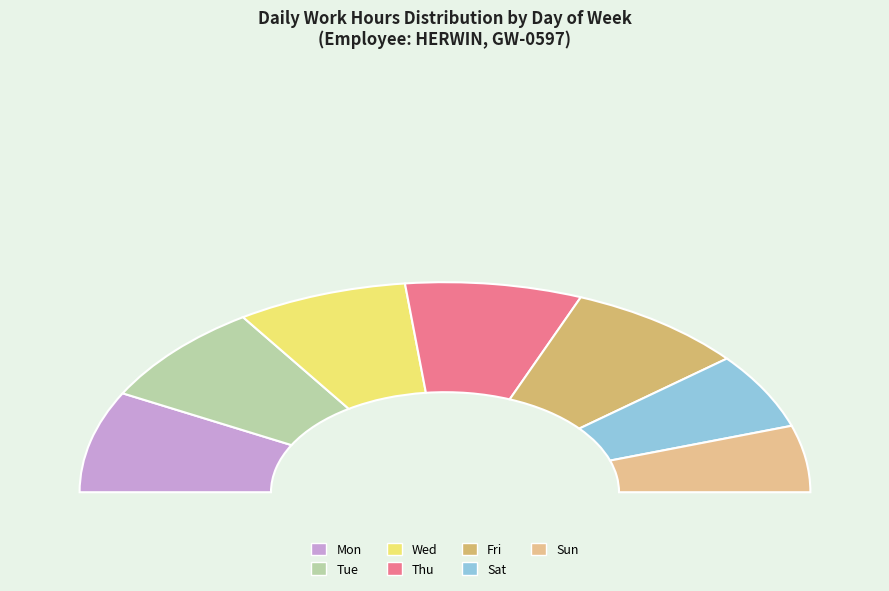

To the nearest percent, what is the combined percentage of Wed and Tue?

31%